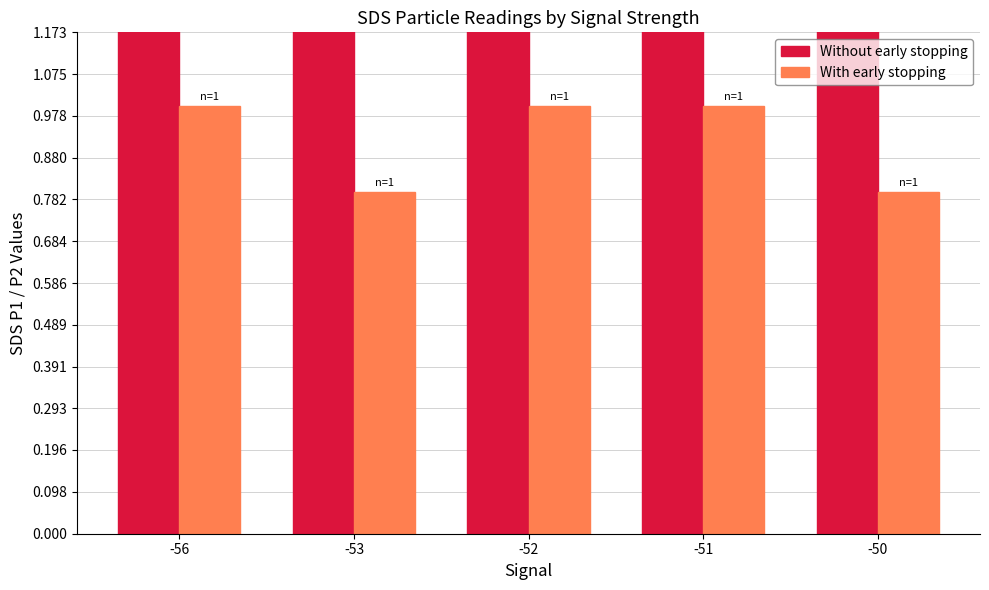

Reading right to left, what are all the values shown in this chart?

Without early stopping: 4.3	5.0	5.0	4.3	5.7
With early stopping: 0.8	1.0	1.0	0.8	1.0